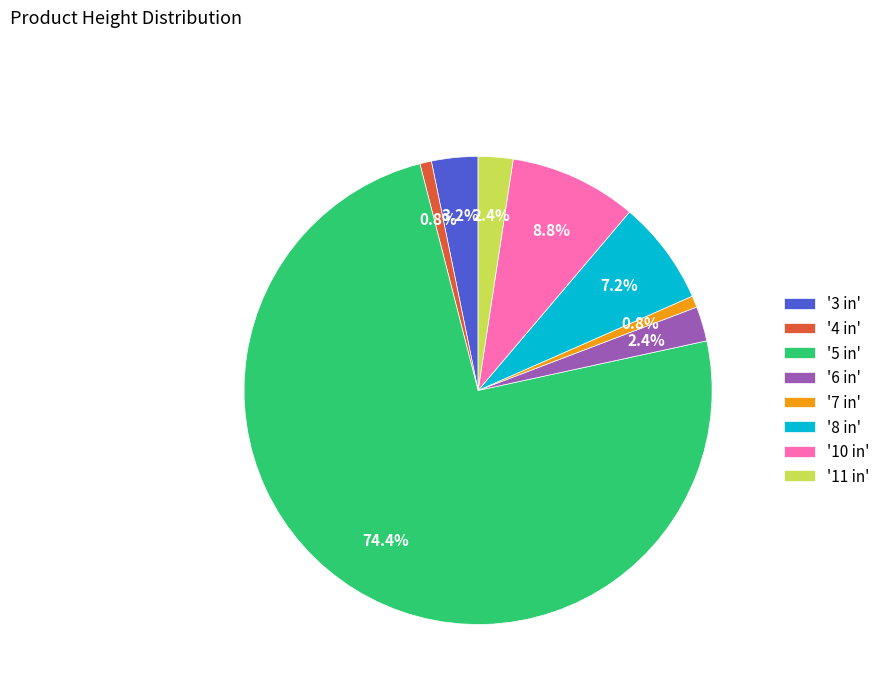

Approximately how many times larger is the value at '10 in' compared to '7 in'?

11.0